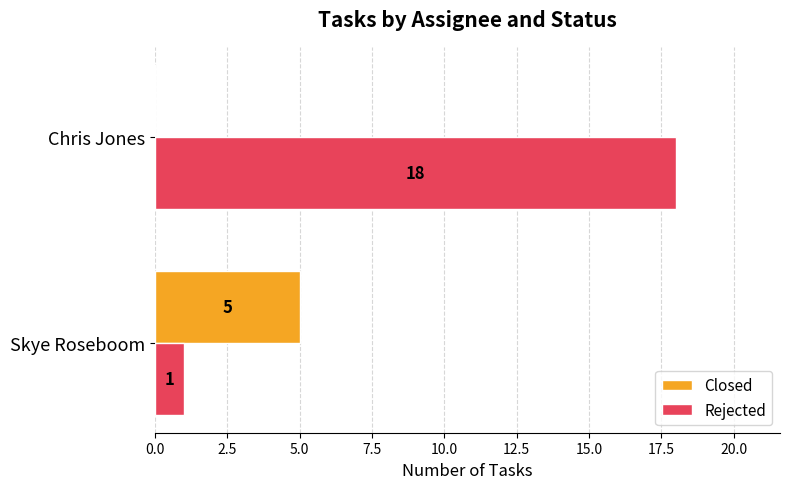

What are all the series names shown in the legend?

Closed, Rejected